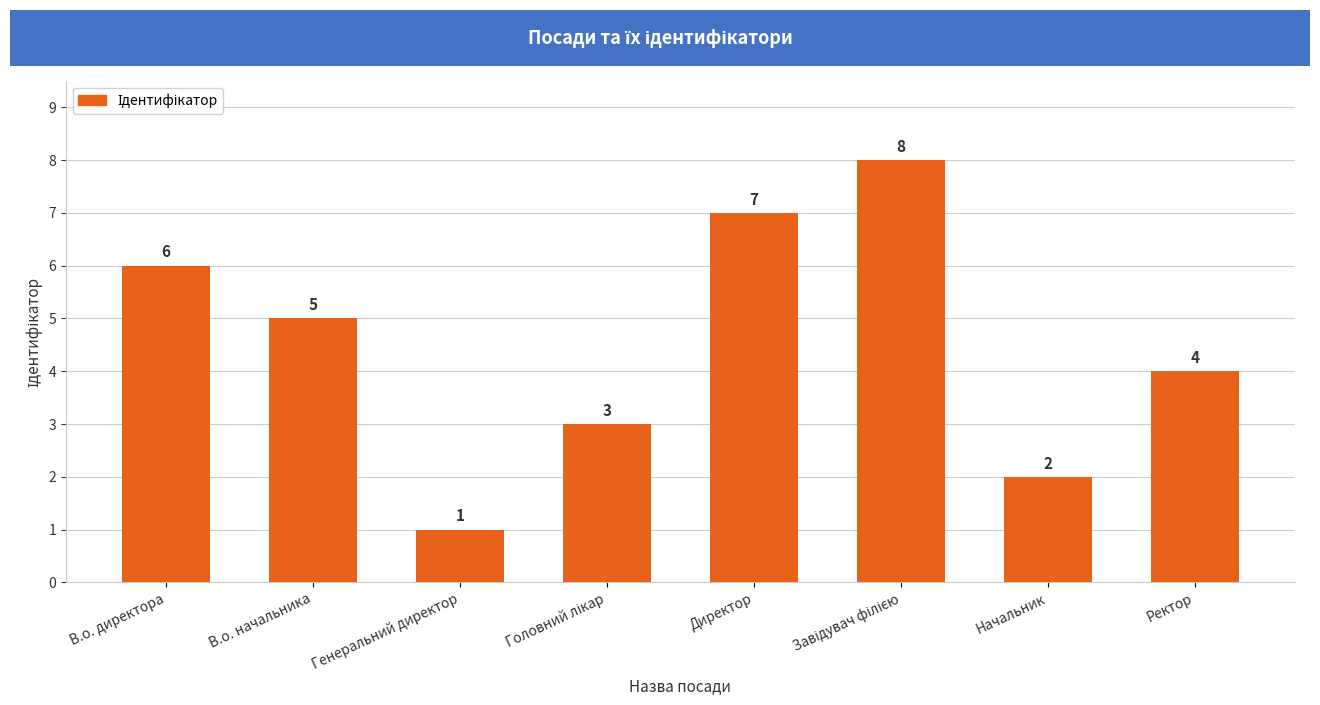

Between В.о. директора and В.о. начальника, which is larger?

В.о. директора